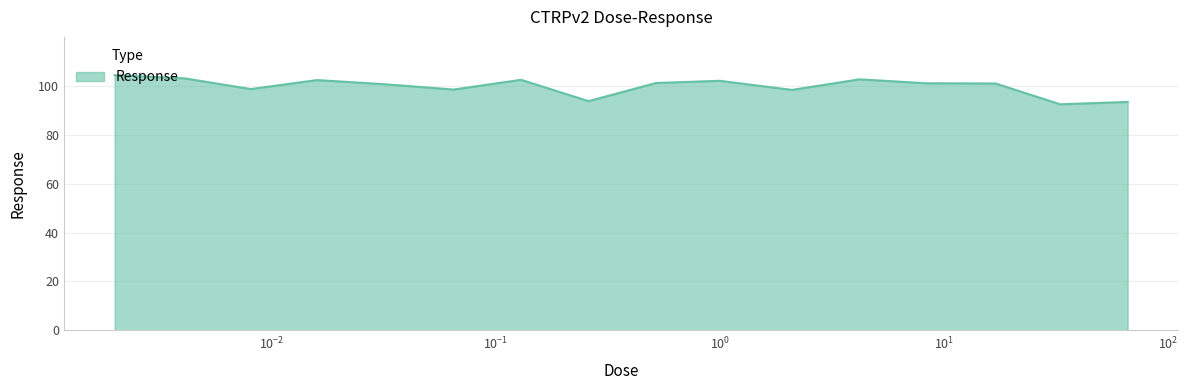

What is the maximum value shown in the chart?

104.3